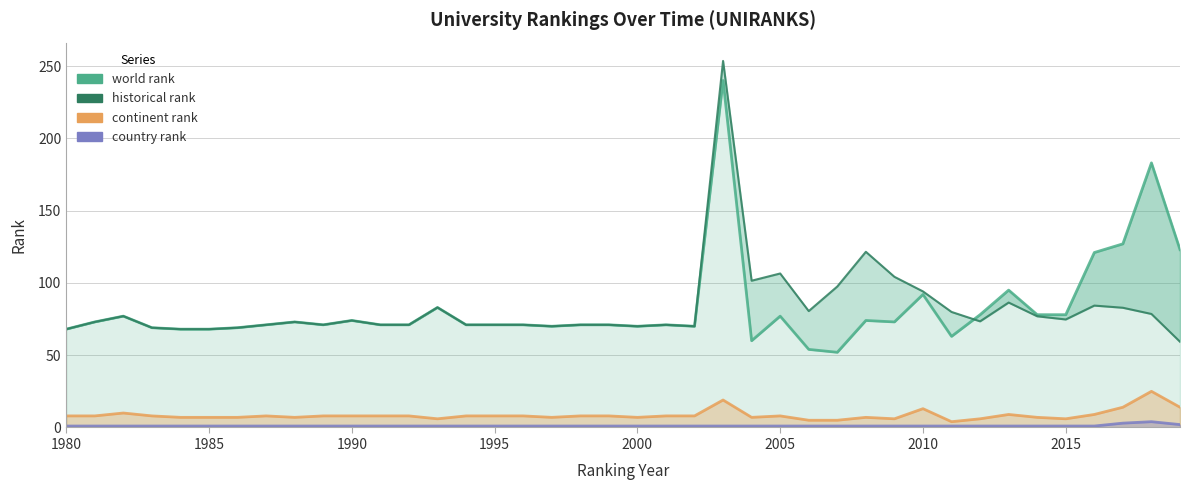

What is the average value of the country rank series?

1.1